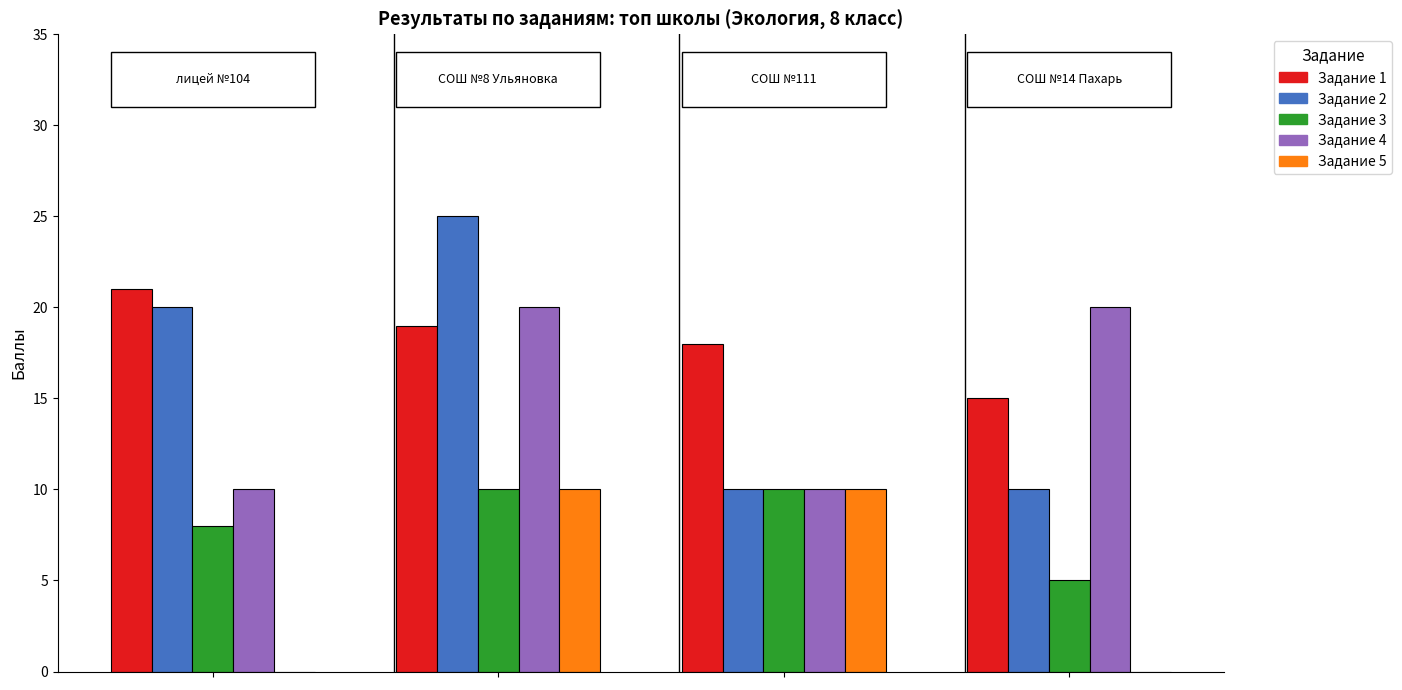

Rank the series at 0 from lowest to highest value.

Задание 5, Задание 3, Задание 4, Задание 2, Задание 1